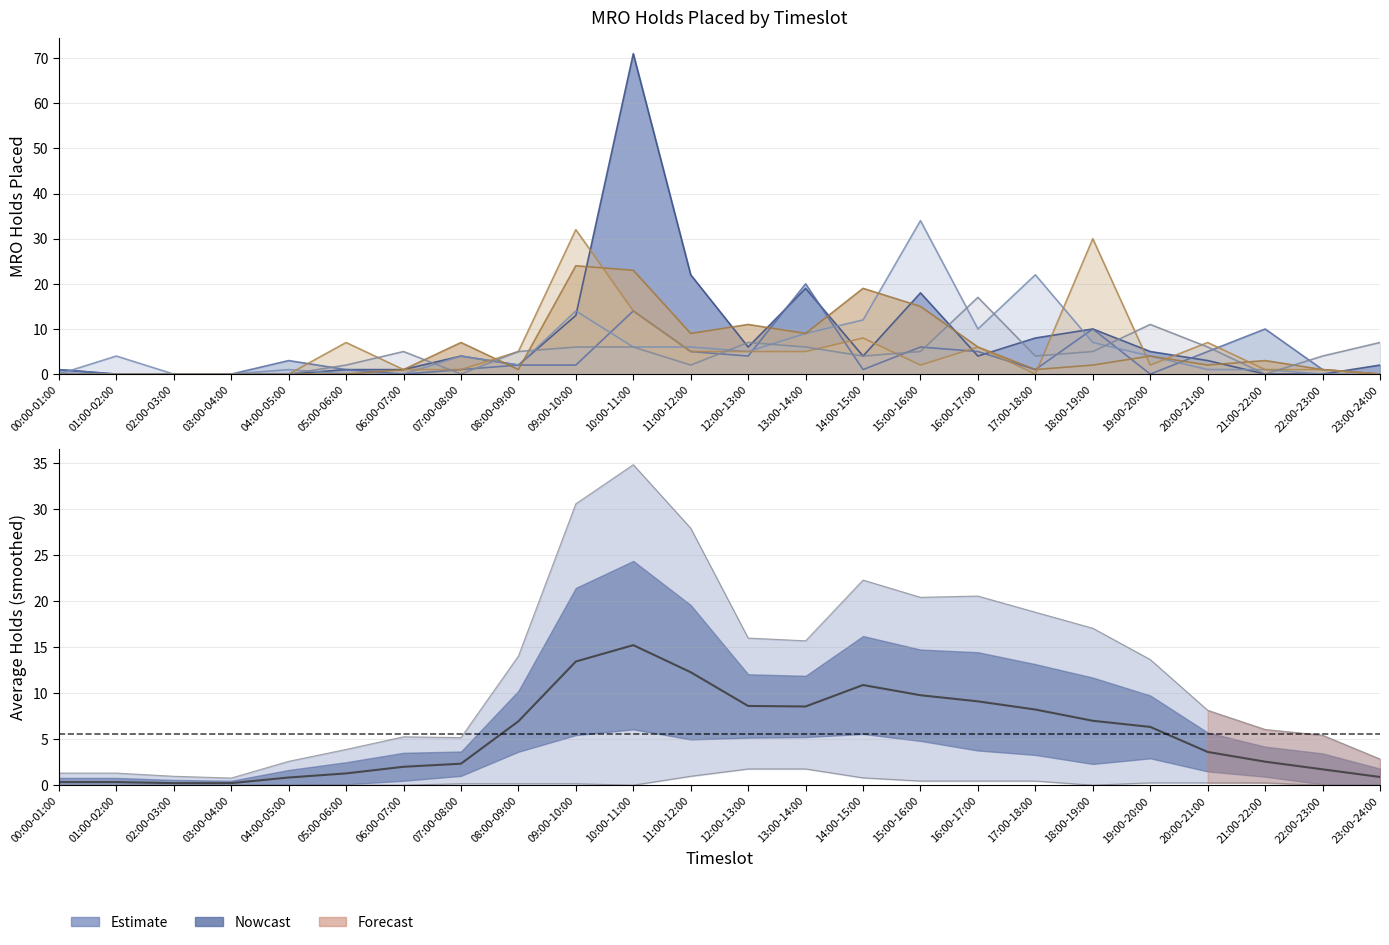

How many distinct data groups are displayed?

6